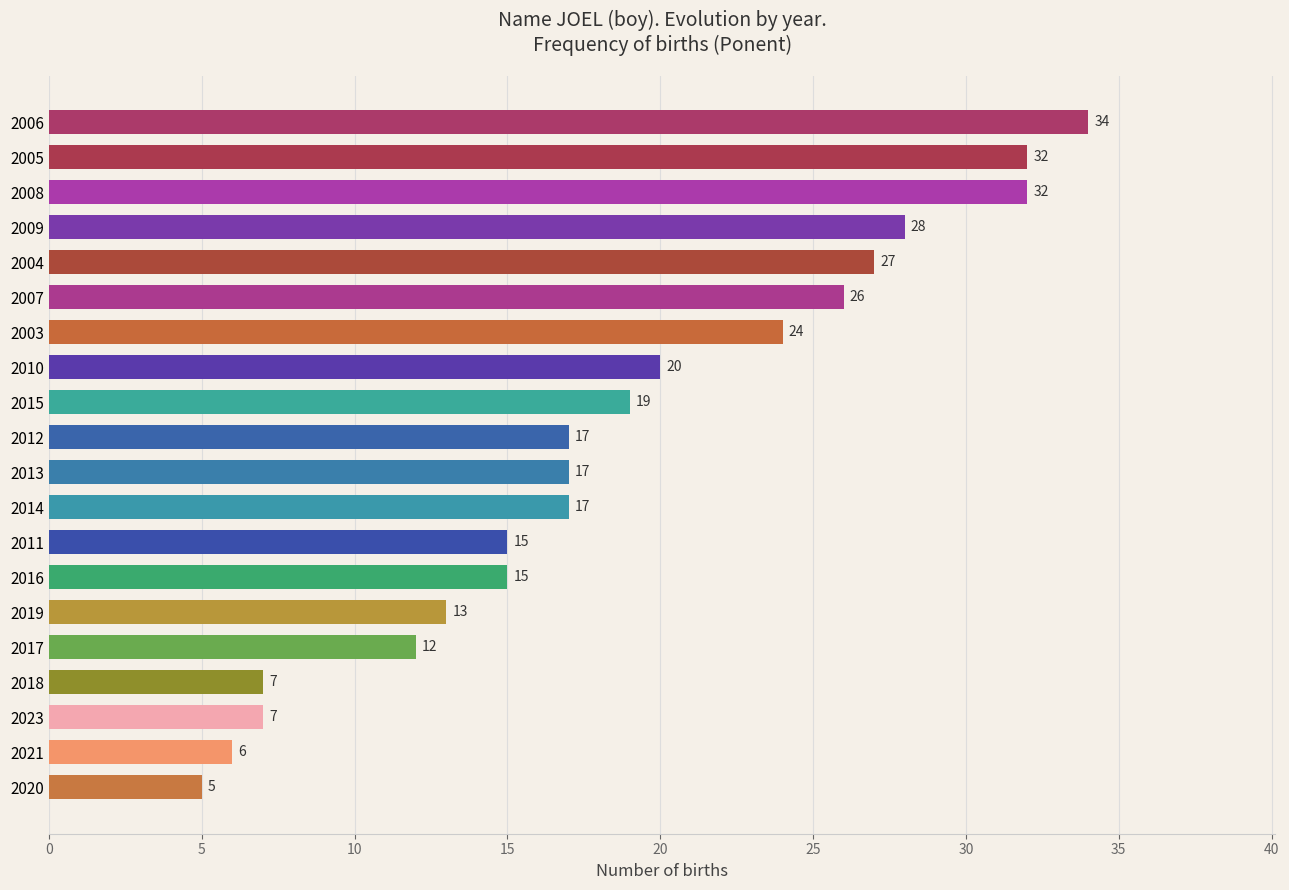

Read the value at 2012, to the nearest 5.

15